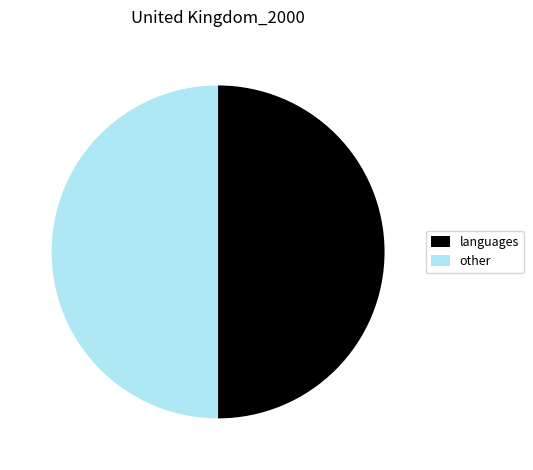

How many segments does this pie chart have?

2